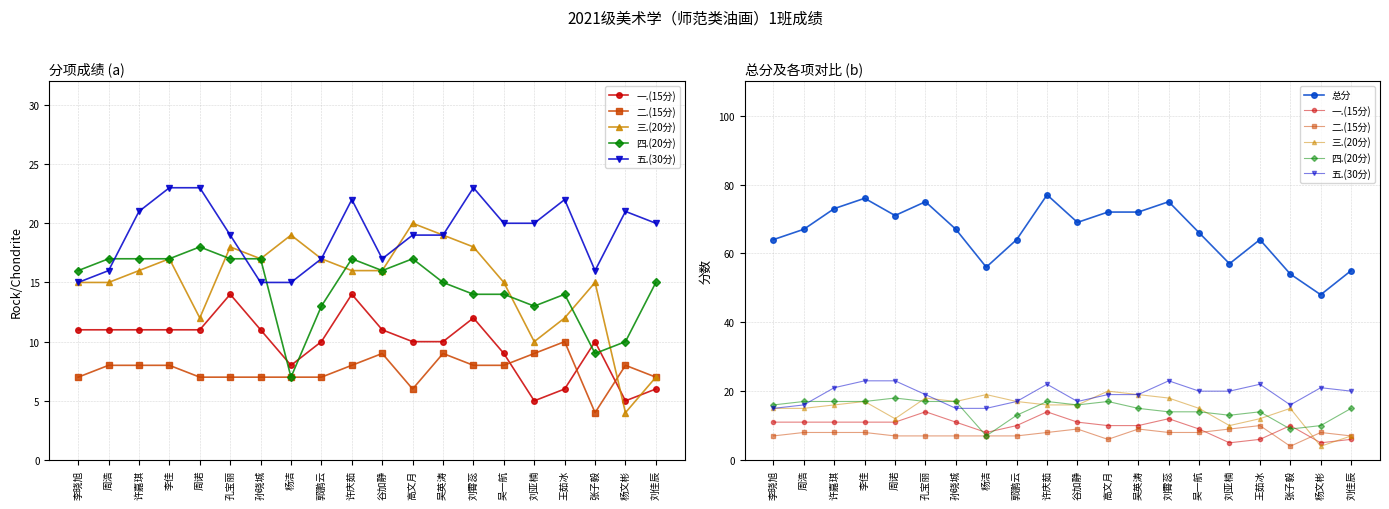

The 一.(15分) series shows 3 at 吴英涛. True or false?

False